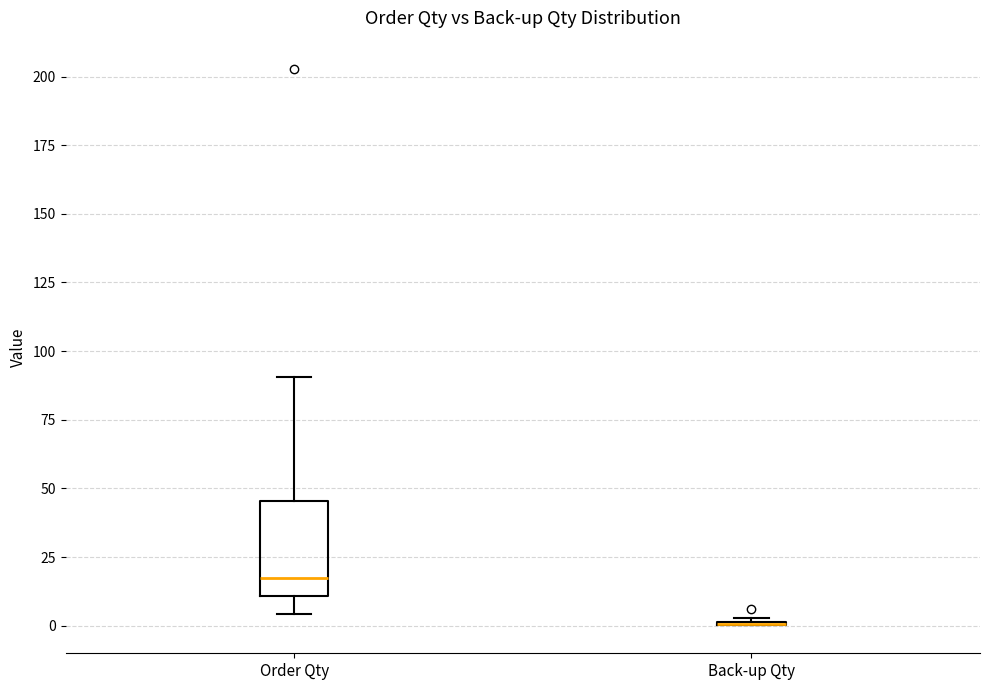

Reading left to right, read every box against the y-axis: the position of its median line, the range the box covers, and the ends of its whiskers. The values are not printed on the chart, so give them approximately, as read against the axis.

Order Qty: median 20, box 10 to 45, whiskers 5 to 90
Back-up Qty: box collapsed to a line at 0, whiskers 0 to 5